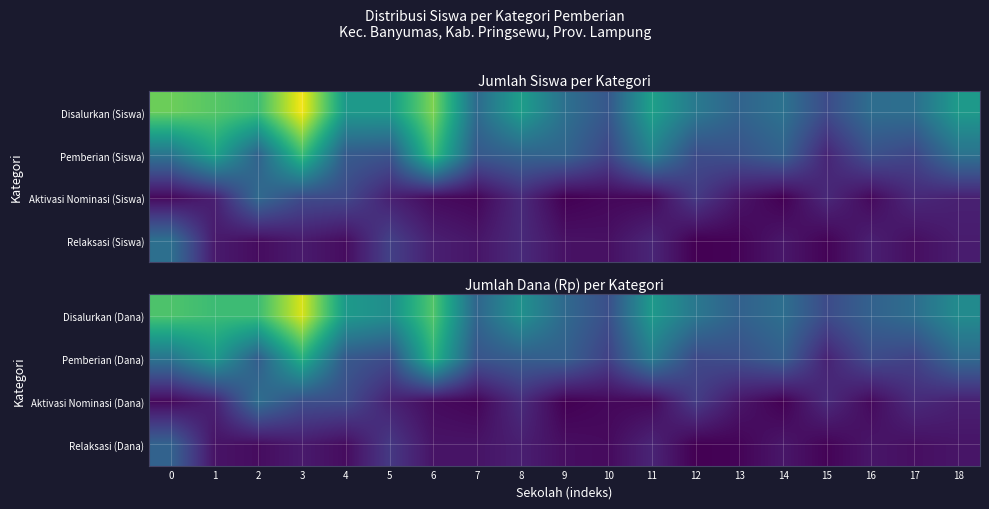

The value of Pemberian (Dana) at 6 is 33210361. True or false?

False